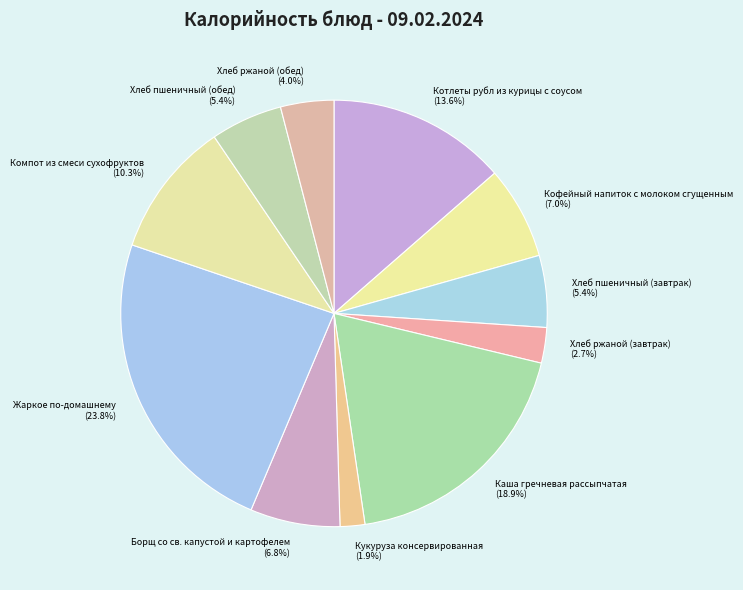

To the nearest percent, what is the difference between the largest and smallest slice percentages?

22%